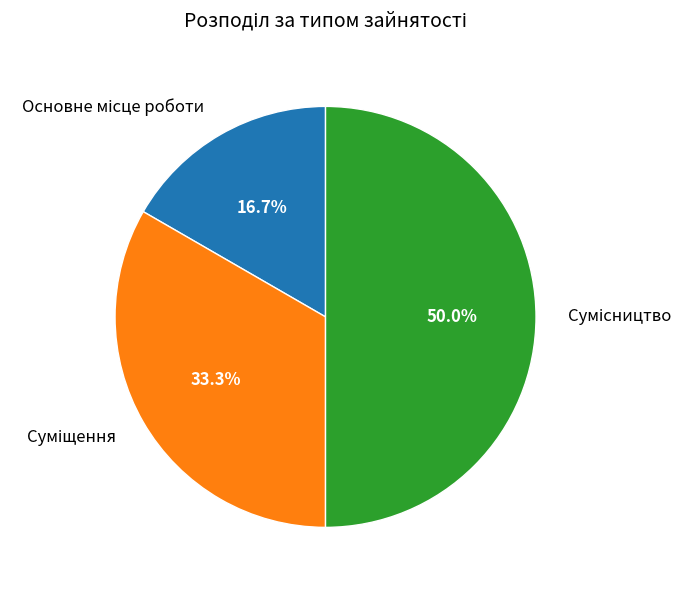

Count the number of slices in the pie.

3